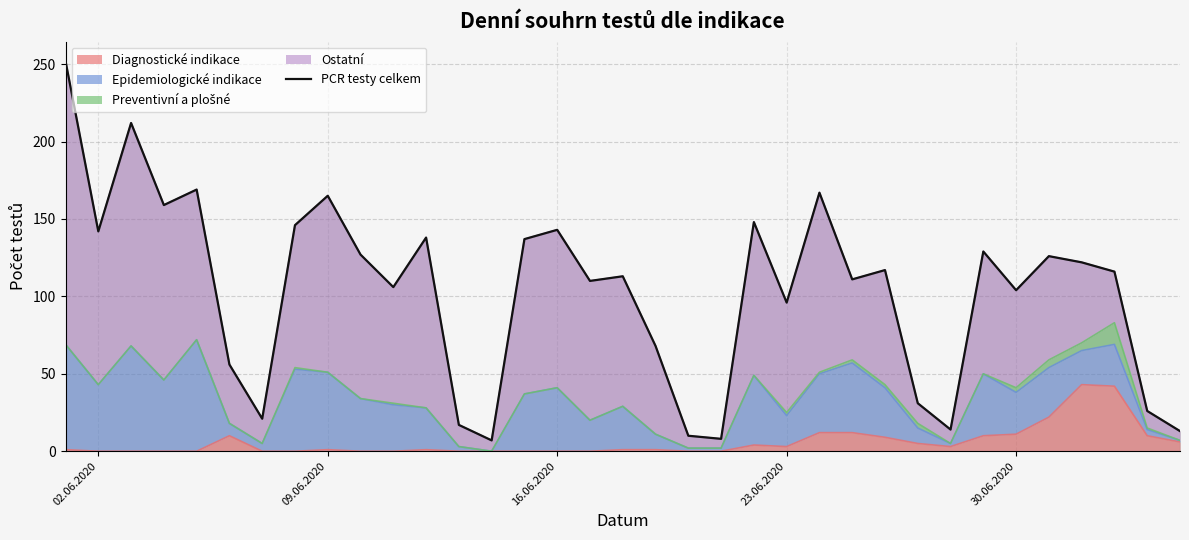

What is the maximum value for Diagnostické indikace?

43